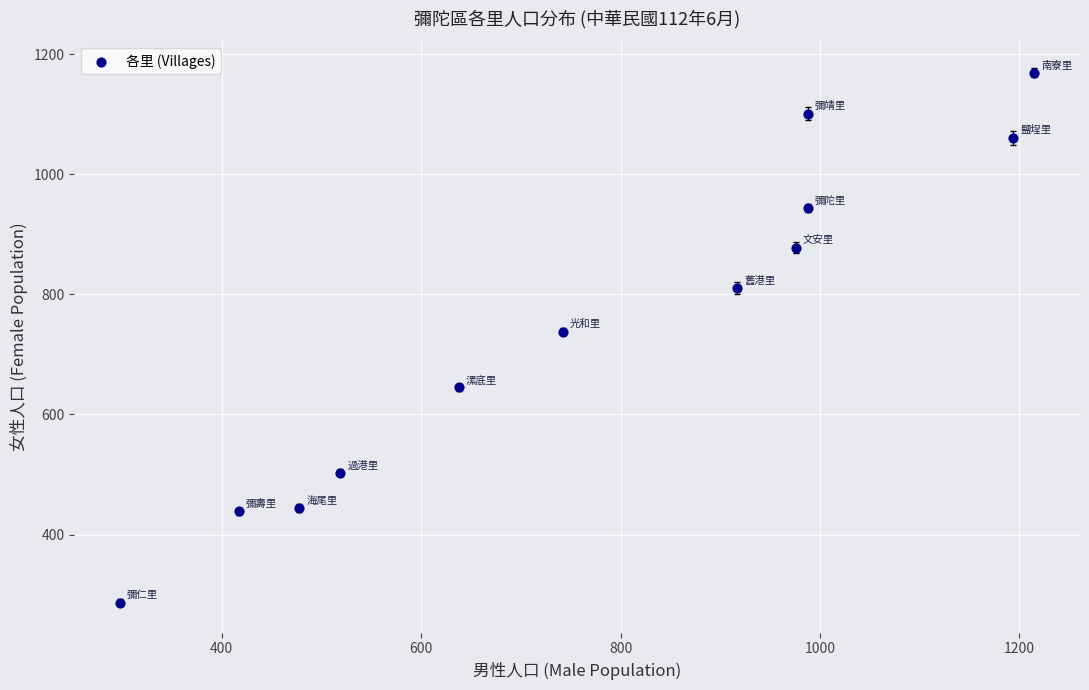

What Y value in the scatter plot is closest to 728?

738